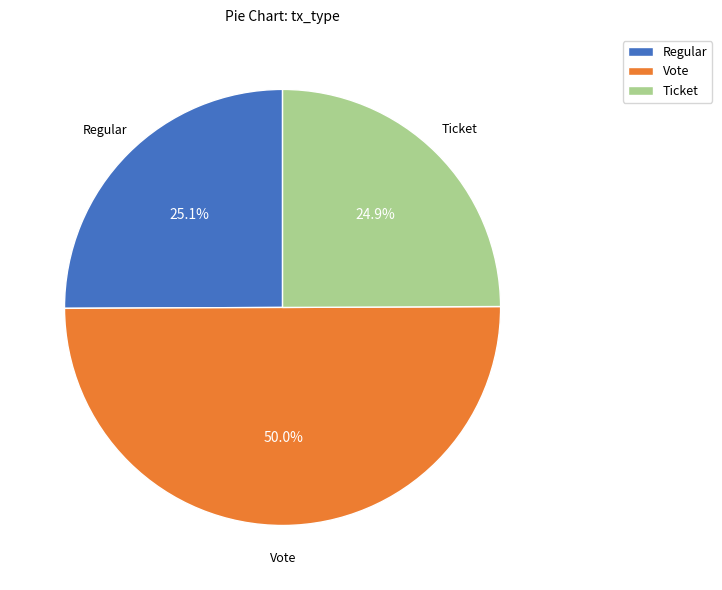

Which has a higher value, Vote or Regular?

Vote